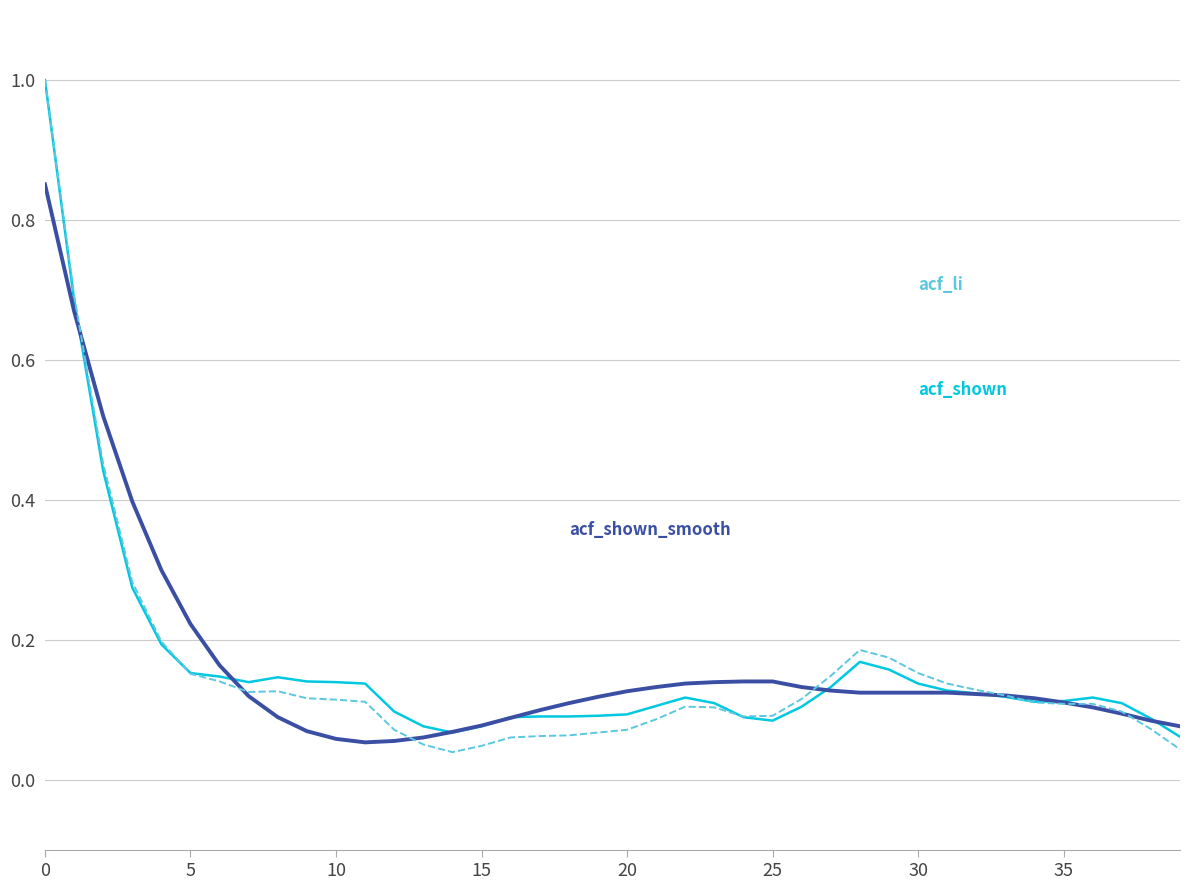

Is this an area chart (filled region under the line)?

No